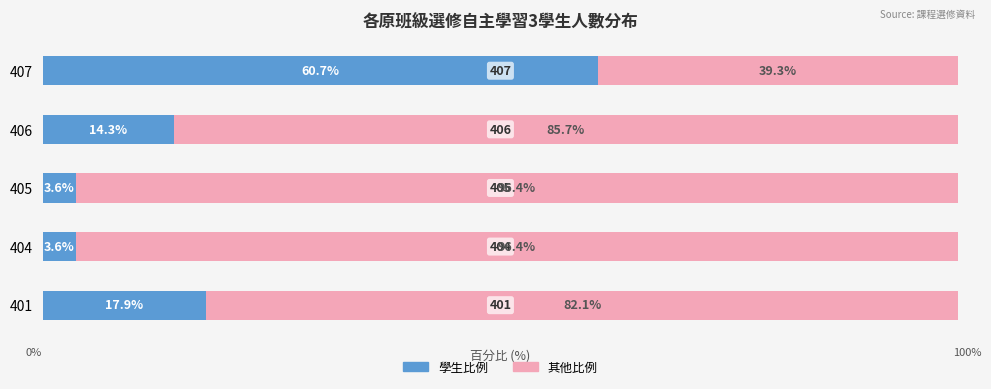

What are all the series names shown in the legend?

學生比例, 其他比例